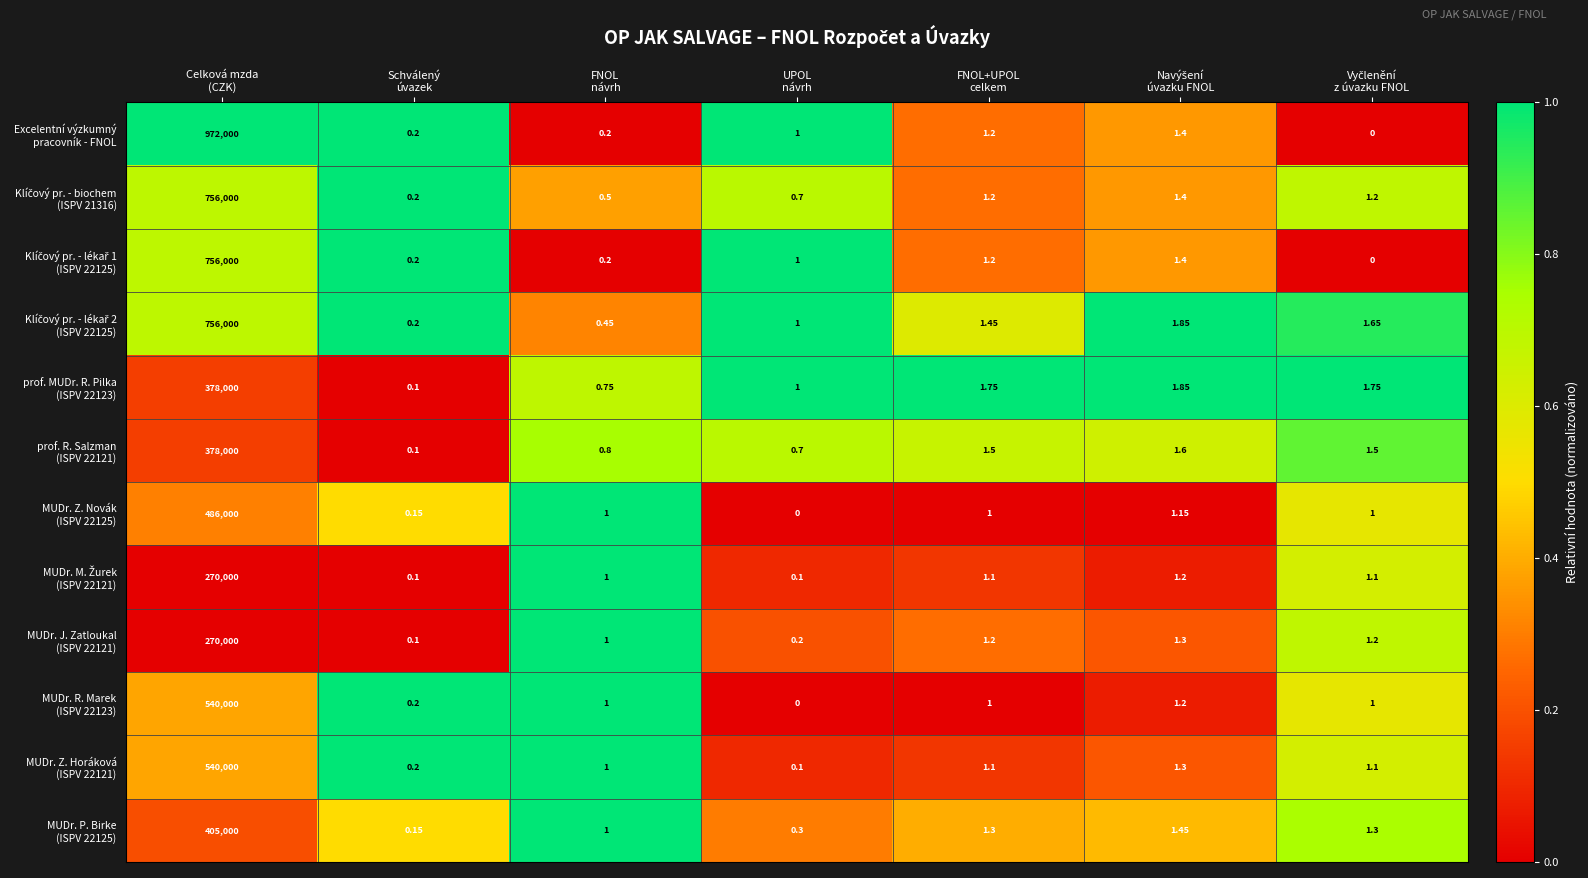

How many categories are shown in the chart?

7